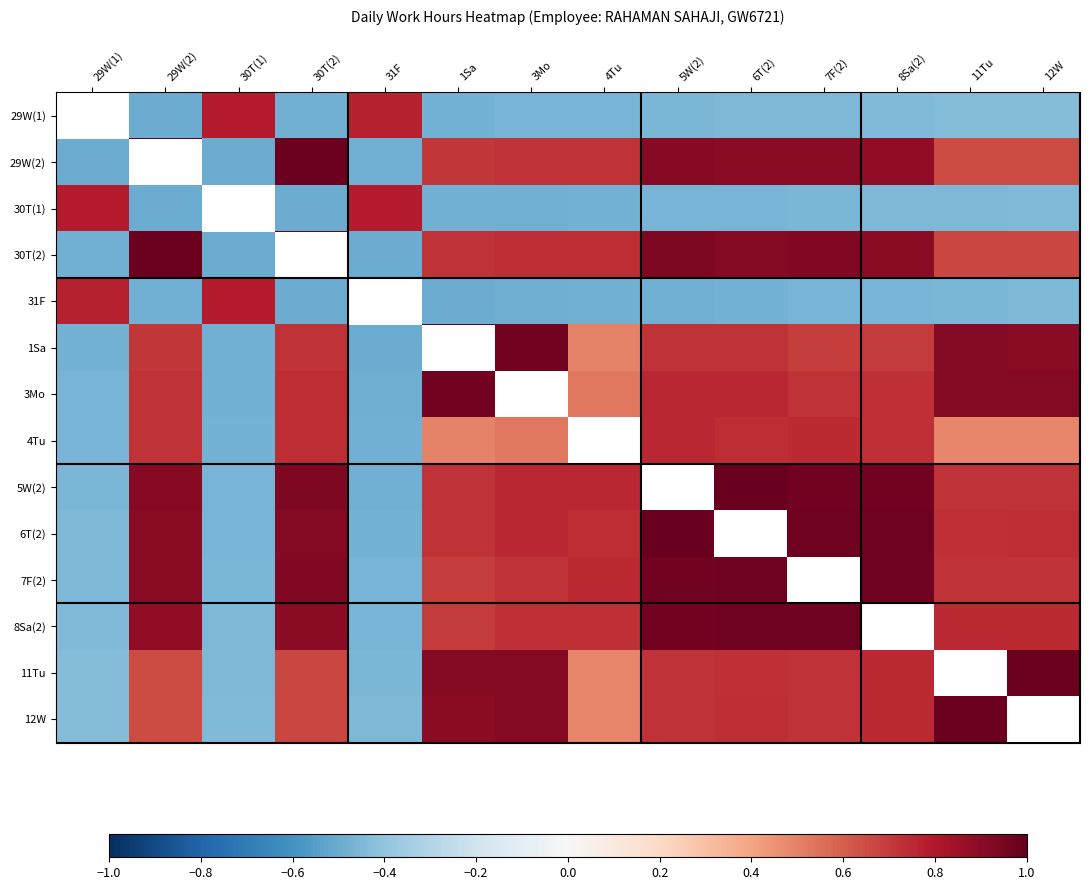

At which category is the sum across all series the highest?

6T(2)